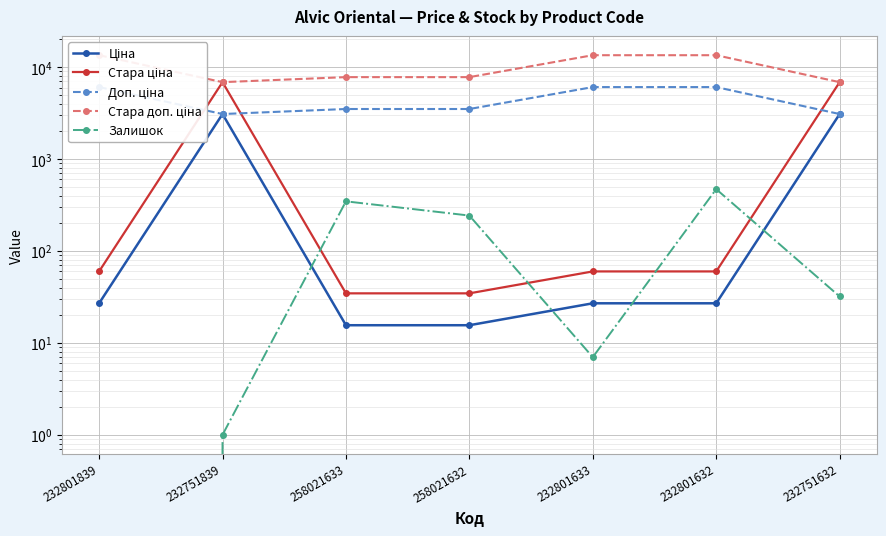

Reading right to left, transcribe all the data shown in this chart.

Ціна: 3091.2	27.0	27.0	15.6	15.6	3091.2	27.0
Стара ціна: 6869.4	60.0	60.0	34.6	34.6	6869.4	60.0
Доп. ціна: 3091.0	6072.0	6072.0	3506.0	3506.0	3091.0	6072.0
Стара доп. ціна: 6869.4	13493.2	13493.2	7791.8	7791.8	6869.4	13493.2
Залишок: 32.0	471.0	7.0	243.0	347.0	1.0	0.0